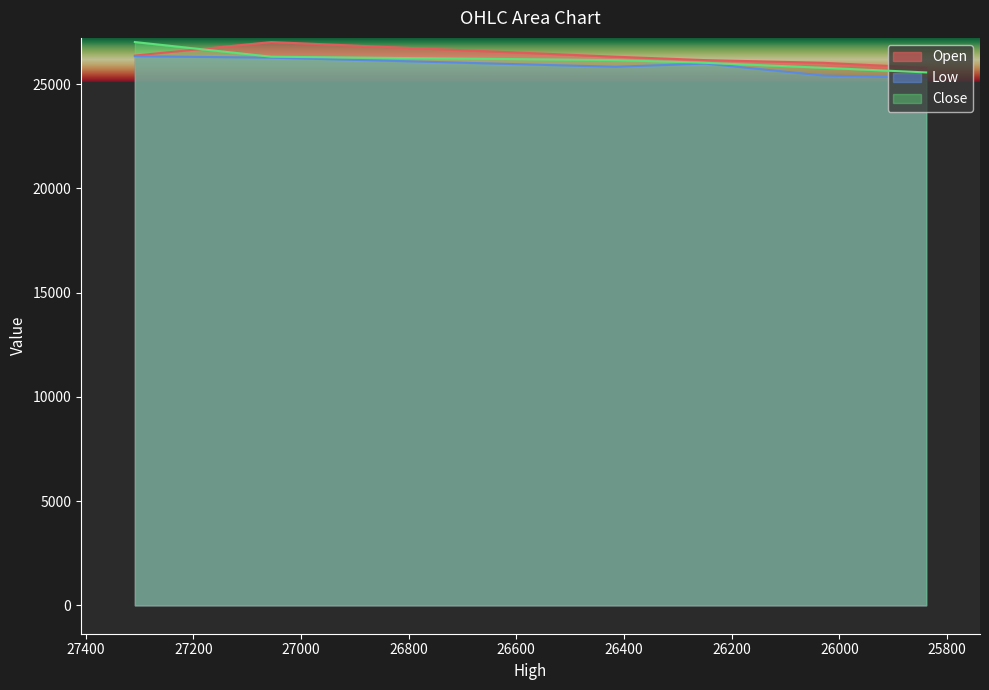

Reading right to left, transcribe all the data shown in this chart.

Open: 25838.72696318767=25786.7	26029.37054751587=26026.4	26249.25986235327=26156.1	26415.42723413566=26318.6	27055.32377194086=27021.4	27308.48=26373.0
Low: 25838.72696318767=25301.5	26029.37054751587=25413.5	26249.25986235327=25990.2	26415.42723413566=25835.6	27055.32377194086=26272.8	27308.48=26342.4
Close: 25838.72696318767=25564.9	26029.37054751587=25786.7	26249.25986235327=26026.4	26415.42723413566=26156.1	27055.32377194086=26318.6	27308.48=27021.4